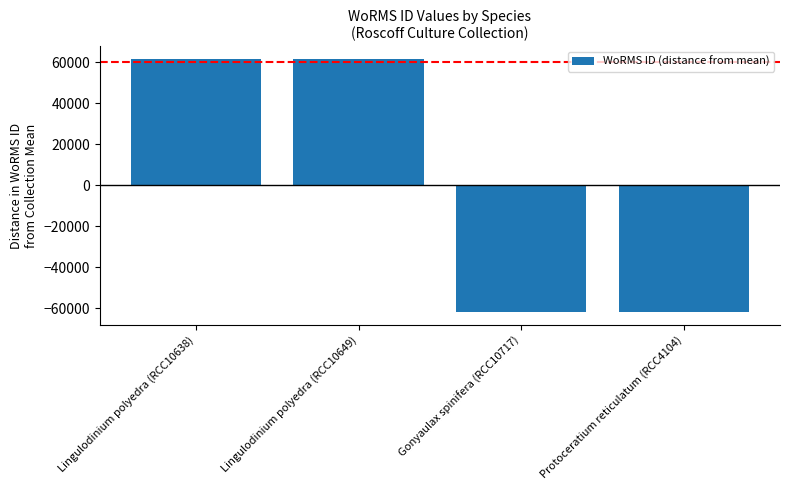

What is the change in value from Lingulodinium polyedra (RCC10649) to Protoceratium reticulatum (RCC4104)?

-123271.0